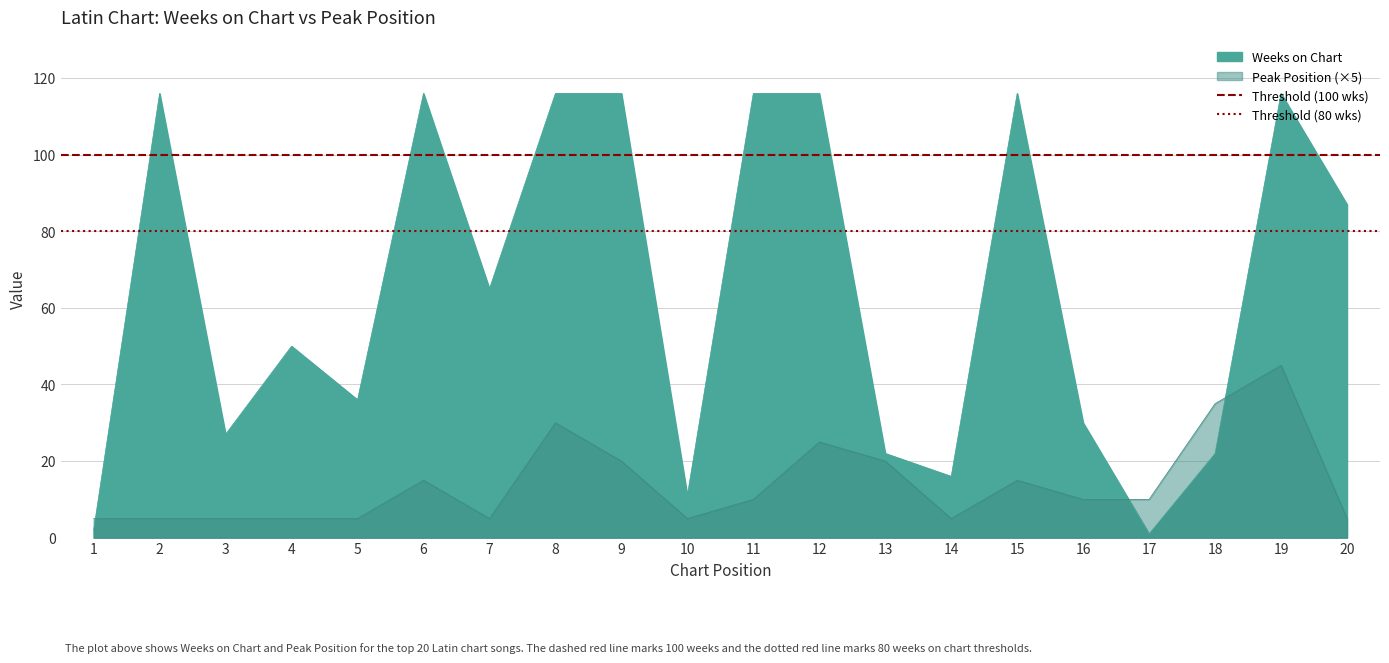

The Threshold (100 wks) series shows 52 at 1. True or false?

False